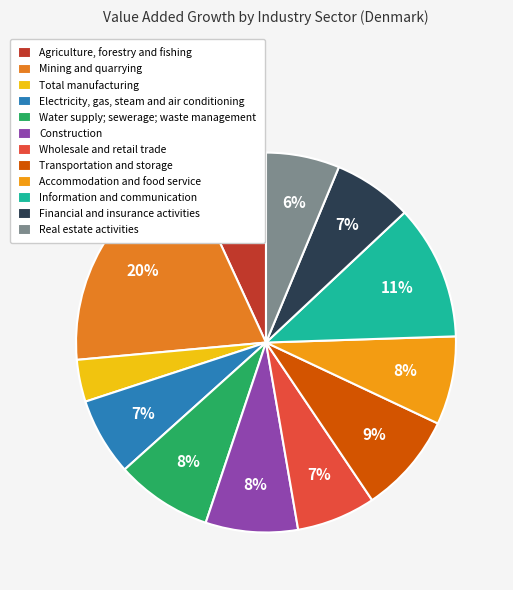

What percentage is the Construction slice, to the nearest percent?

8%